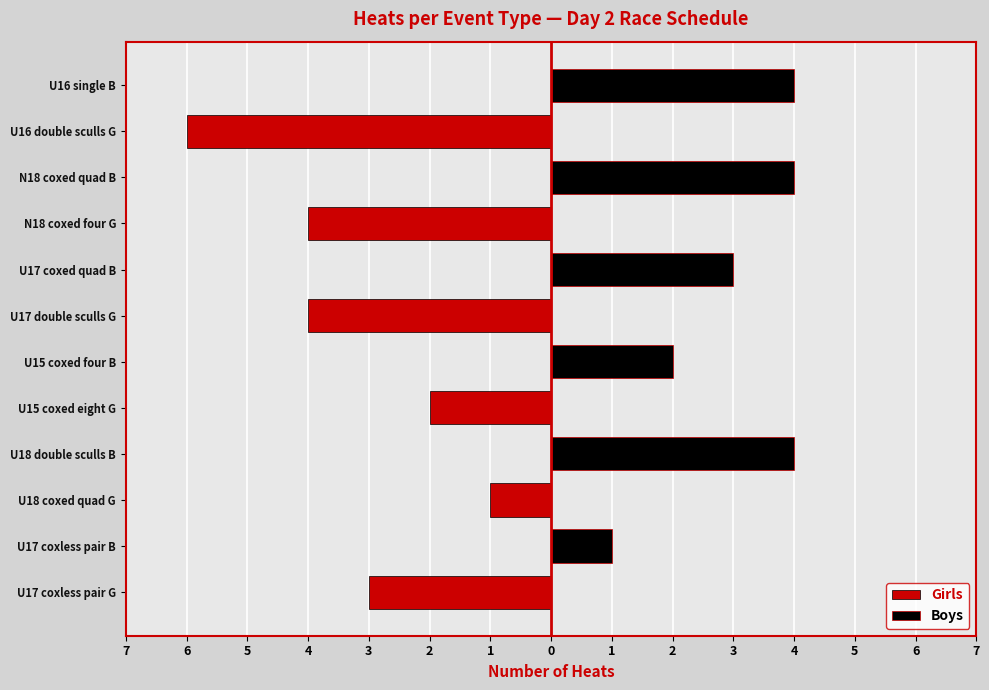

What are all the series names shown in the legend?

Girls, Boys